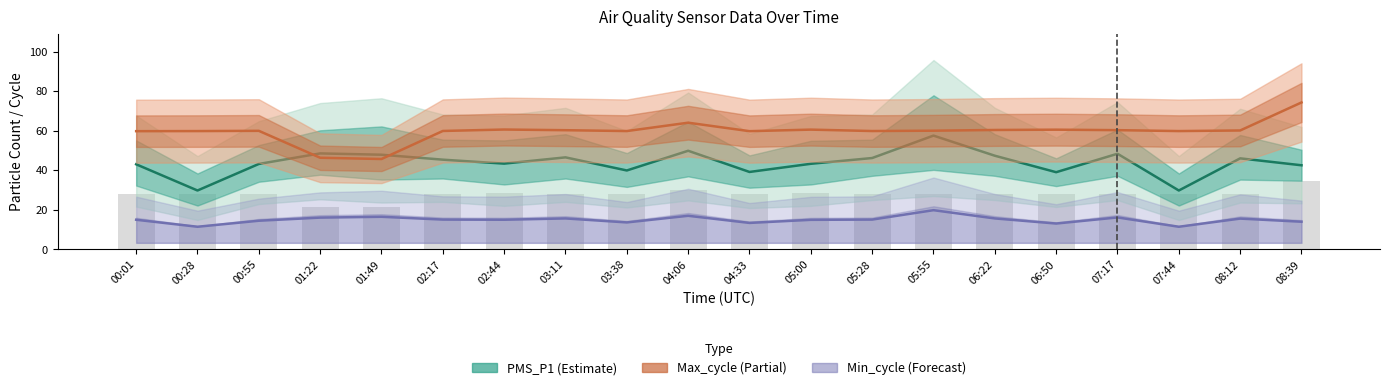

Which series changed the most between 01:22 and 04:33?

Max_cycle